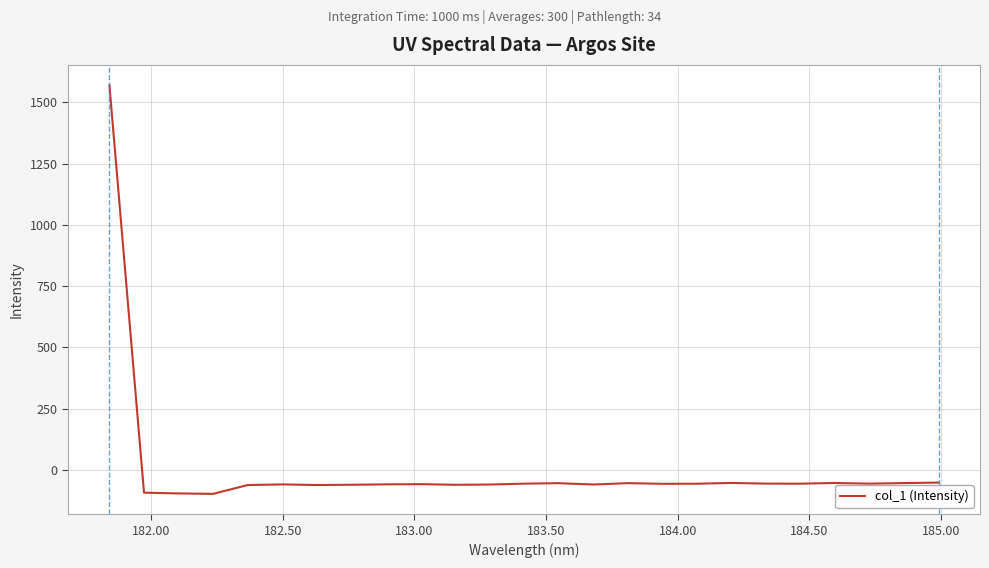

What is the difference between the maximum and minimum values?

1666.4